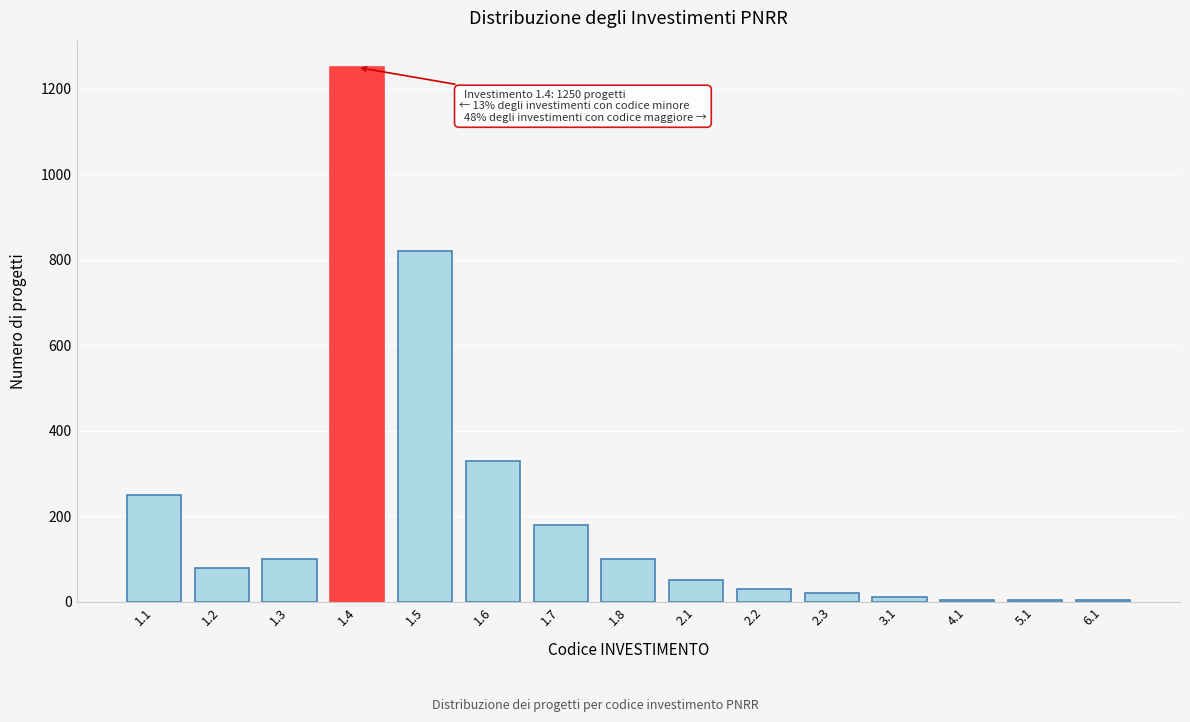

Approximately how many times larger is the value at 1.5 compared to 1.6?

2.5